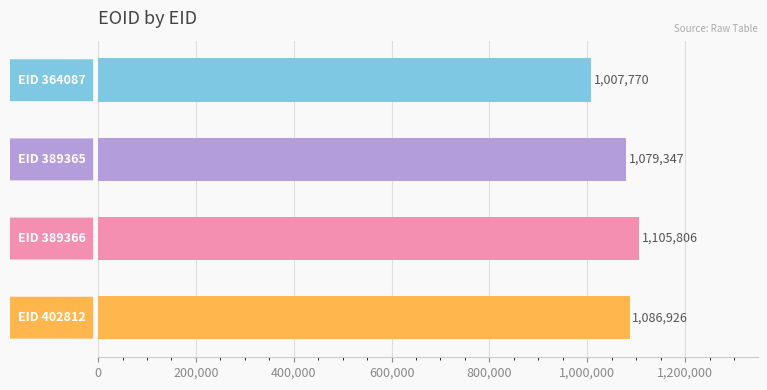

What is the smallest value displayed?

1007770